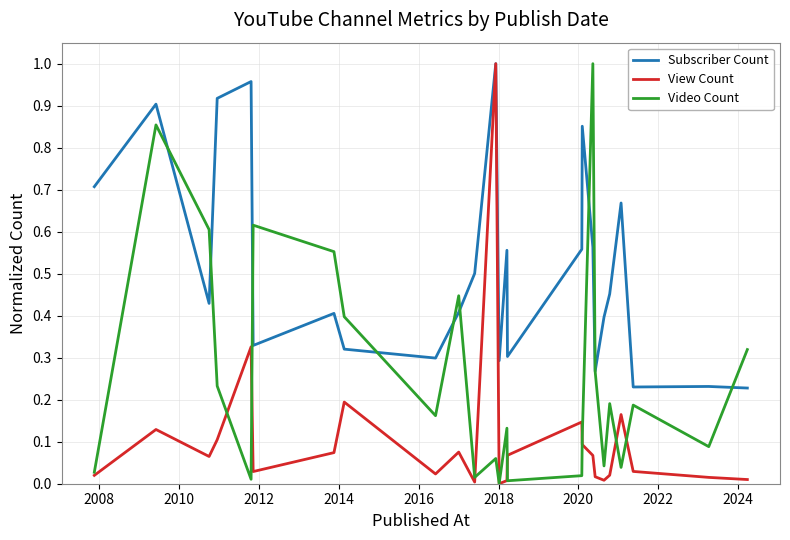

Does the chart have visible grid lines?

Yes